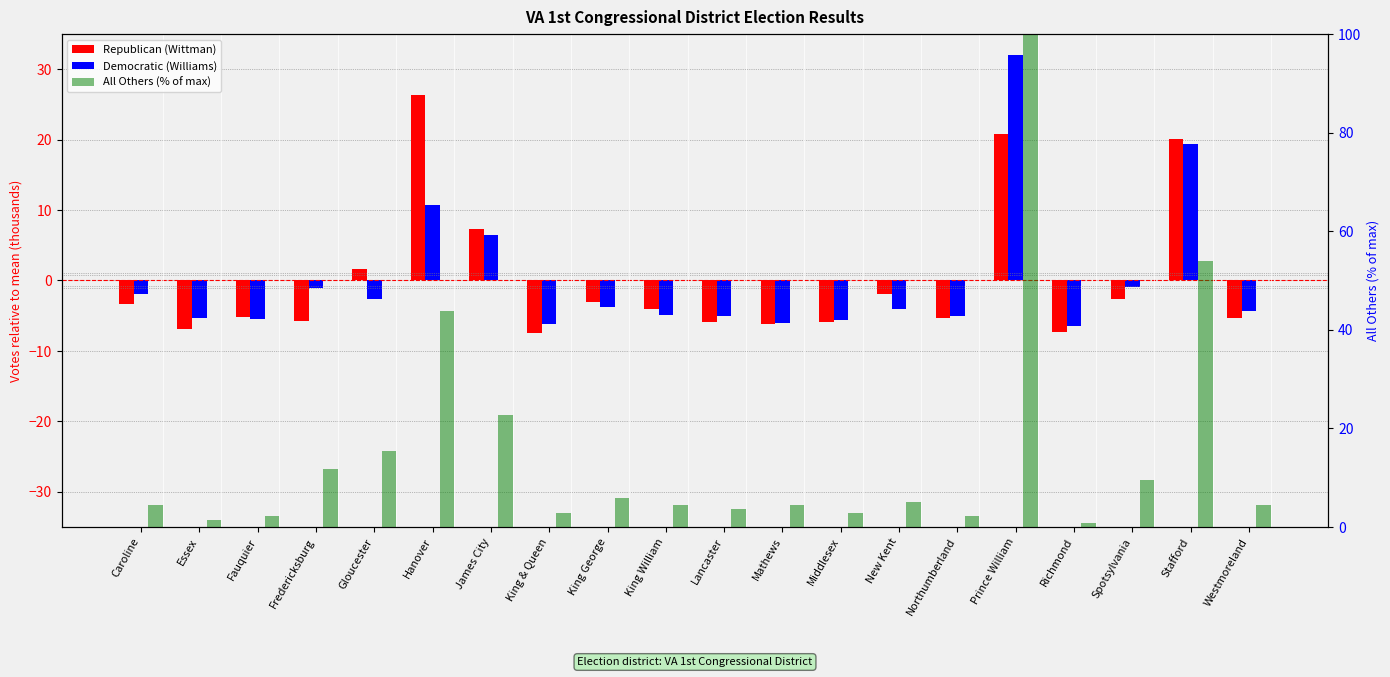

What is the difference between the maximum and minimum values in the Republican (Wittman) series?

33.8